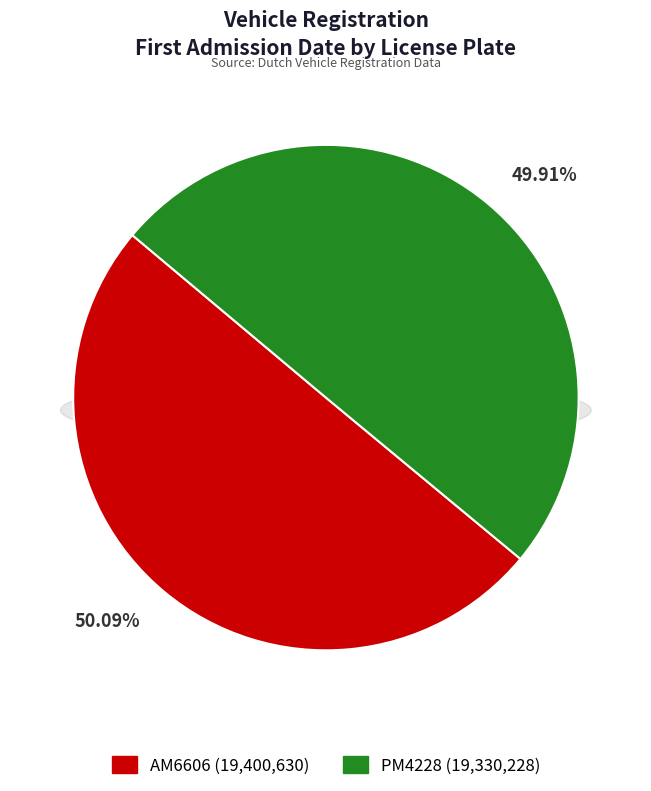

Does AM6606 account for over 50% of the chart?

Yes